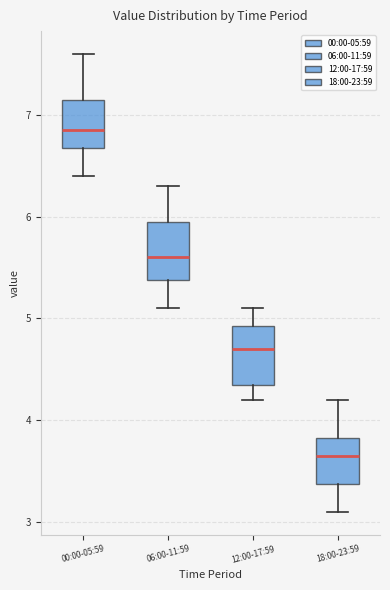

Which box has the highest median line?

00:00-05:59